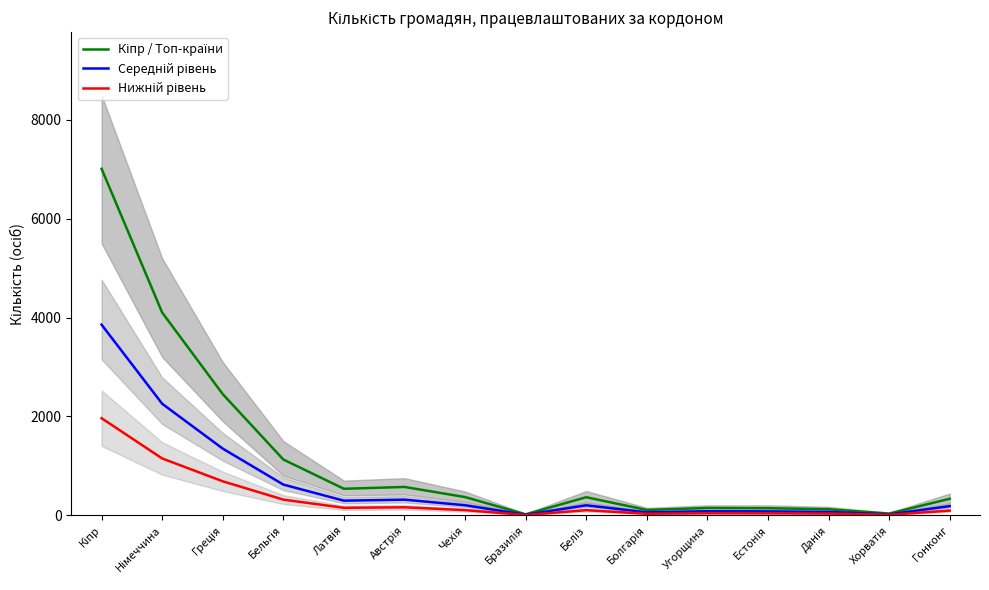

What value does the Кіпр / Топ-країни series have at Болгарія?

106.0